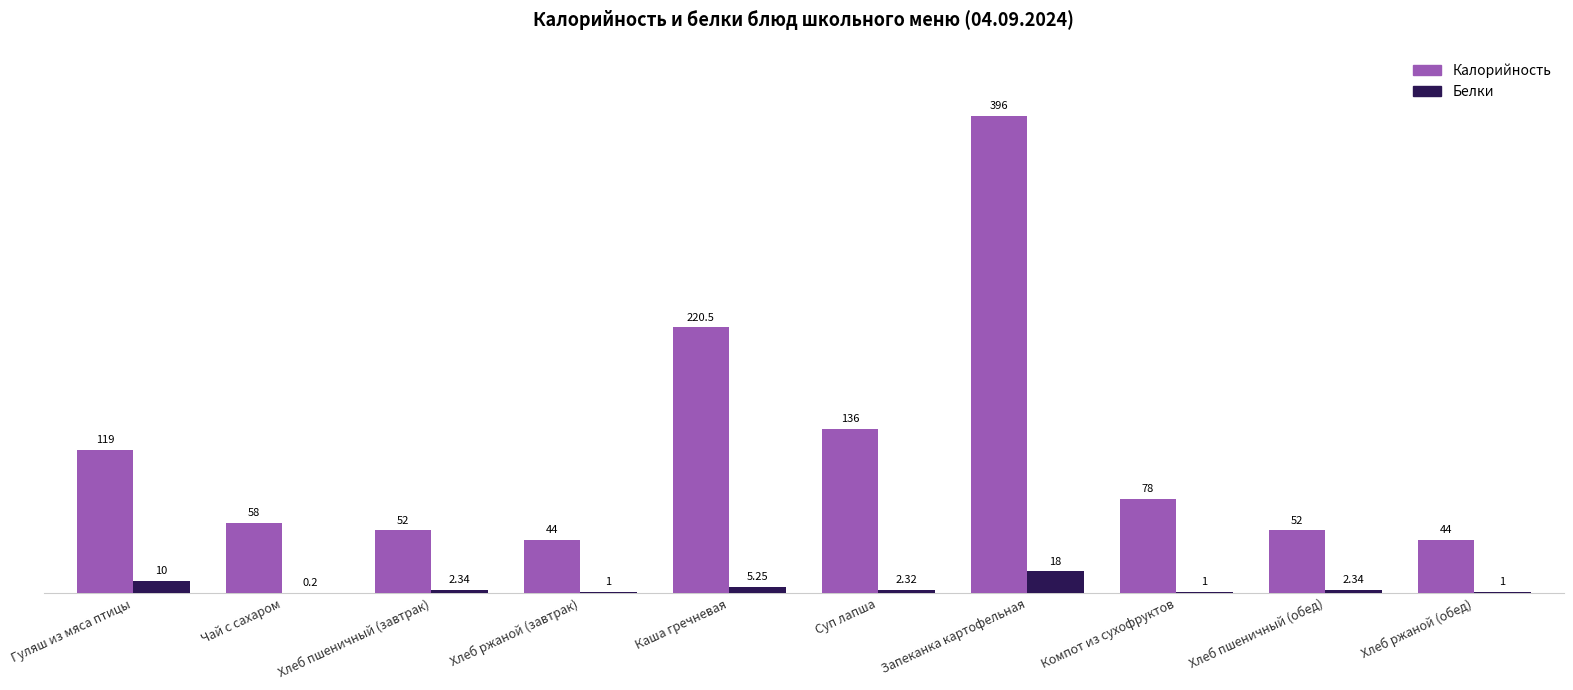

Where is Белки nearest to the value 9?

Гуляш из мяса птицы